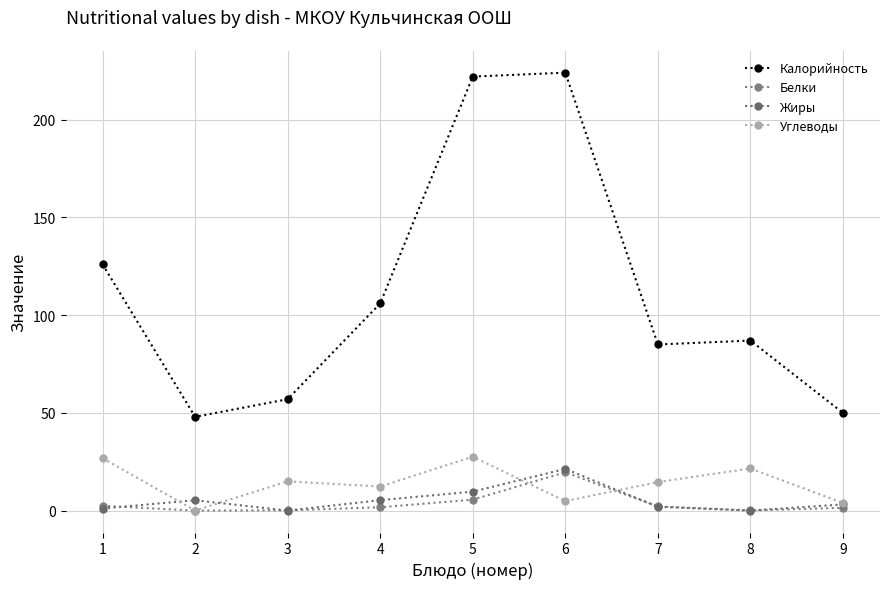

Count the number of categories in the chart.

9